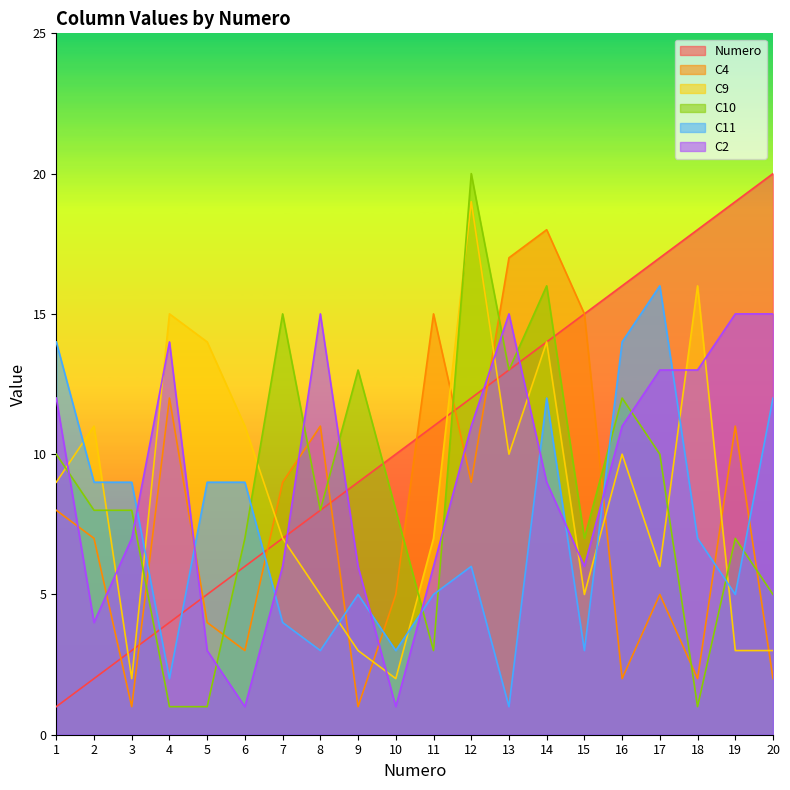

Between which two adjacent categories do C4 and C2 first intersect?

1 and 2